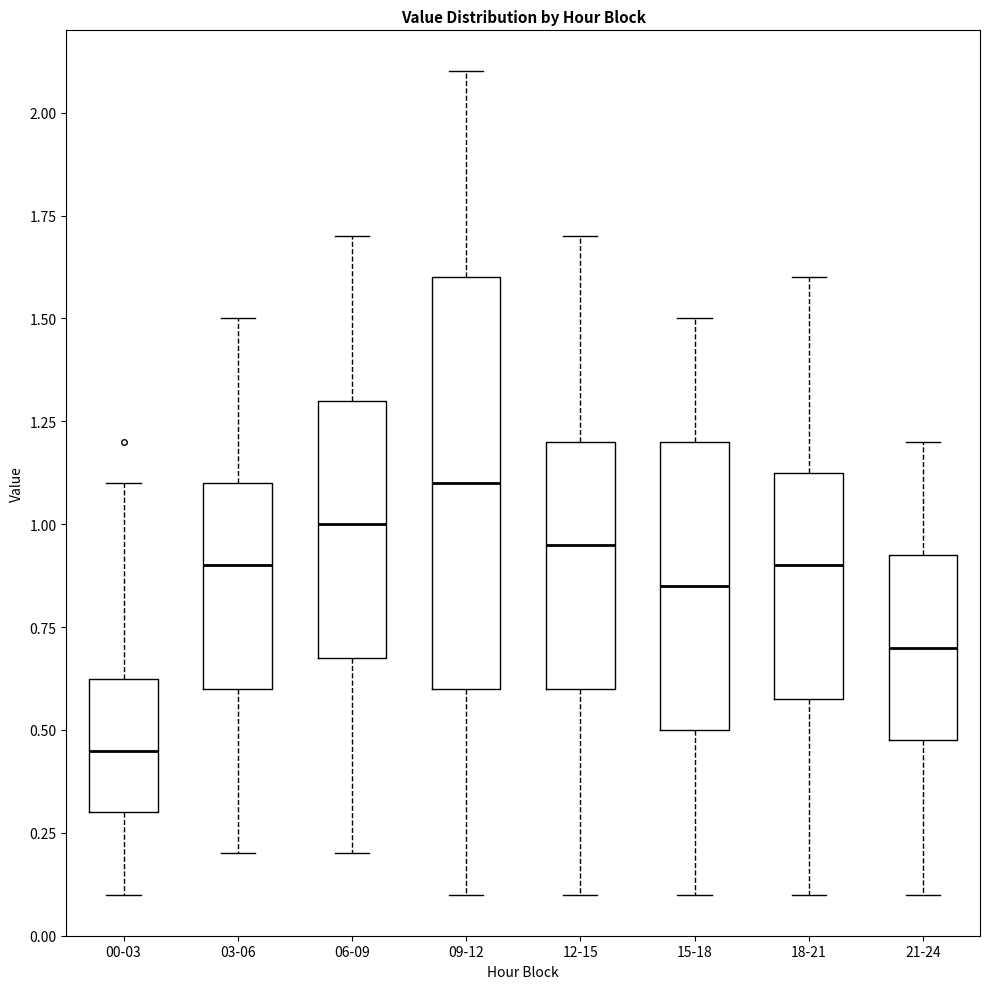

Reading left to right, read every box against the y-axis: the position of its median line, the range the box covers, and the ends of its whiskers. The values are not printed on the chart, so give them approximately, as read against the axis.

00-03: median 0.45, box 0.30 to 0.65, whiskers 0.10 to 1.10
03-06: median 0.90, box 0.60 to 1.10, whiskers 0.20 to 1.50
06-09: median 1.00, box 0.70 to 1.30, whiskers 0.20 to 1.70
09-12: median 1.10, box 0.60 to 1.60, whiskers 0.10 to 2.10
12-15: median 0.95, box 0.60 to 1.20, whiskers 0.10 to 1.70
15-18: median 0.85, box 0.50 to 1.20, whiskers 0.10 to 1.50
18-21: median 0.90, box 0.60 to 1.15, whiskers 0.10 to 1.60
21-24: median 0.70, box 0.50 to 0.95, whiskers 0.10 to 1.20